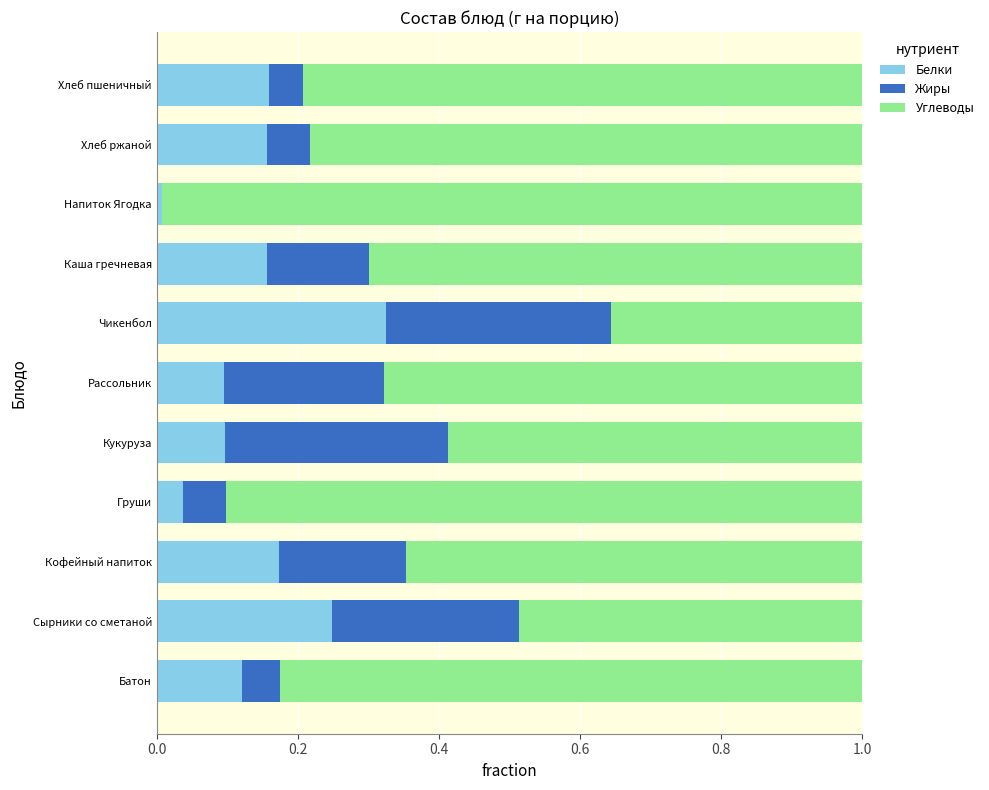

Is it true that Белки equals 0.1 at Кофейный напиток?

False